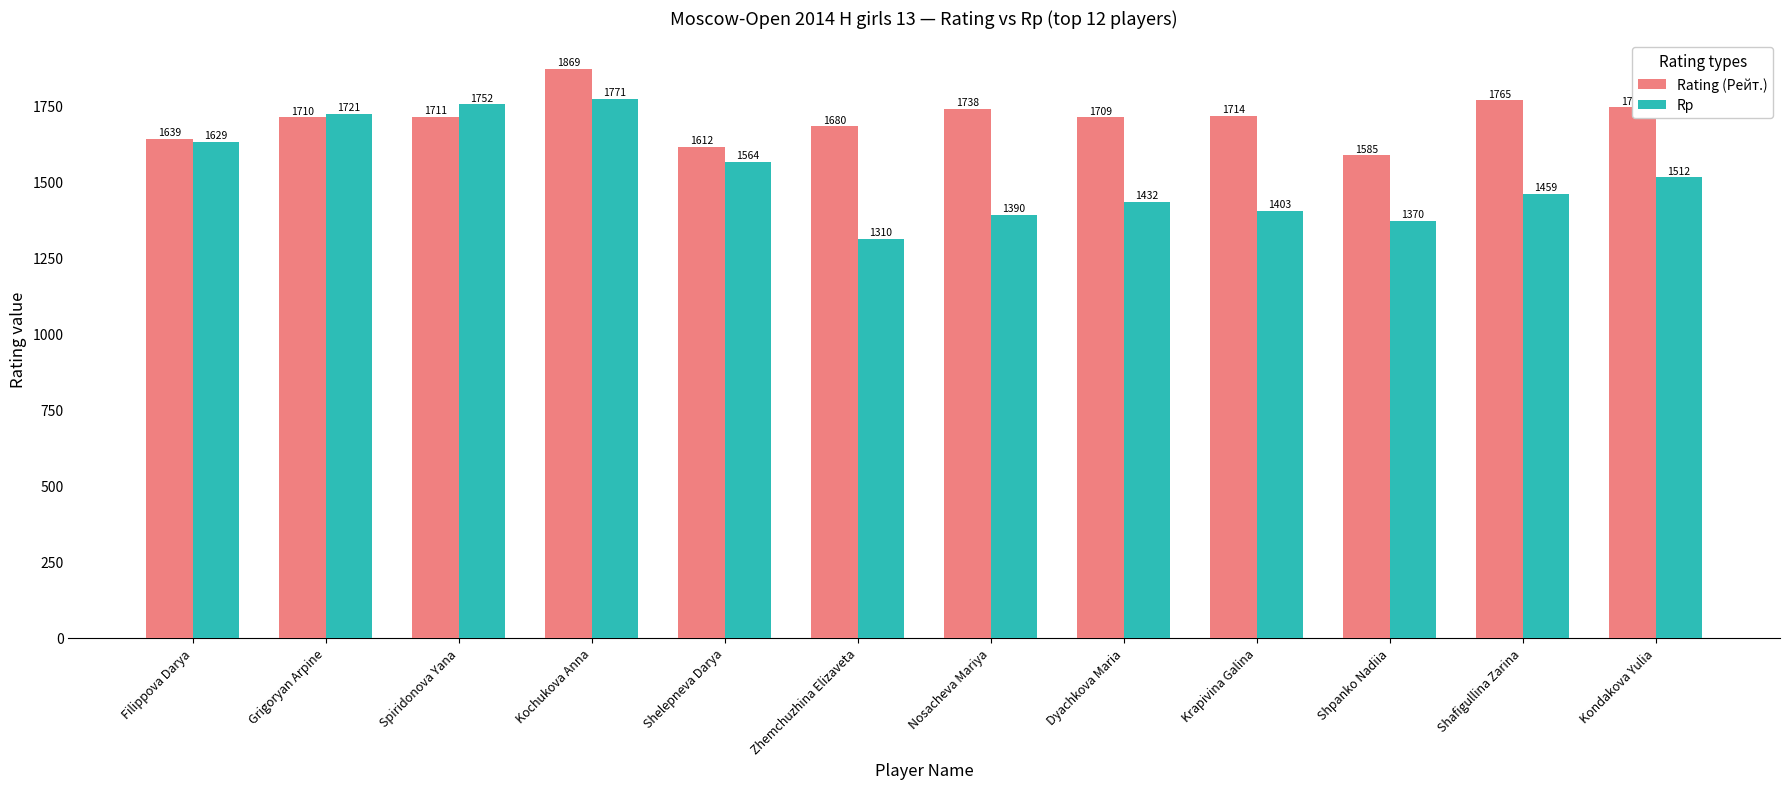

Count the number of data series in this chart.

2